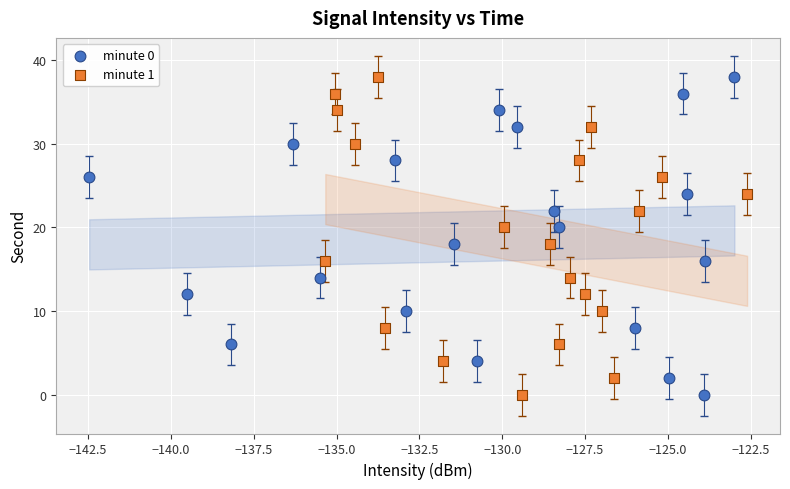

What are all the series names shown in the legend?

minute 0, minute 1